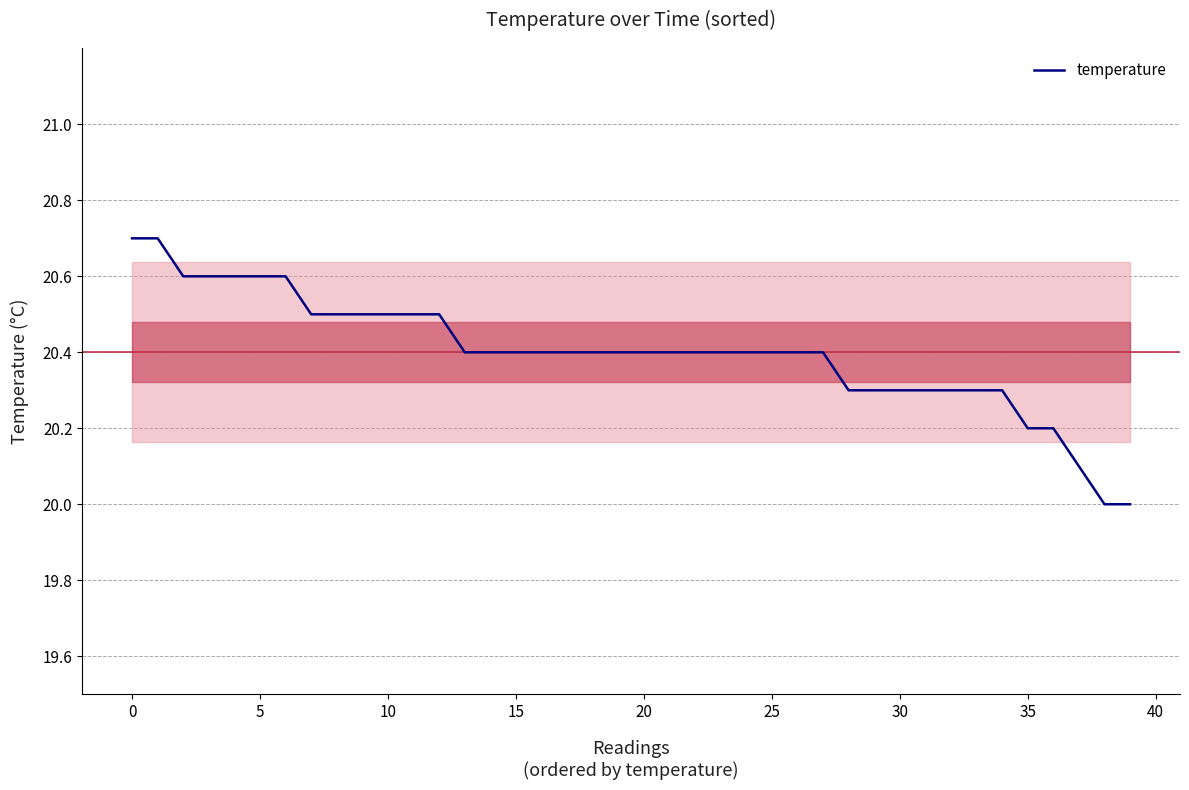

What is the maximum value shown in the chart?

20.7